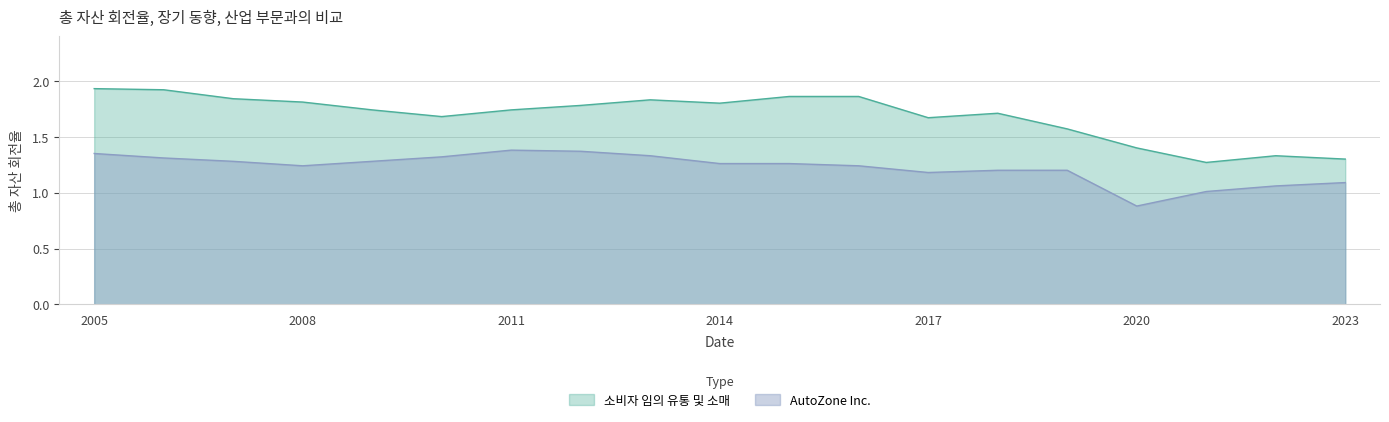

True or false: AutoZone Inc. and 소비자 임의 유통 및 소매 intersect in this chart.

False